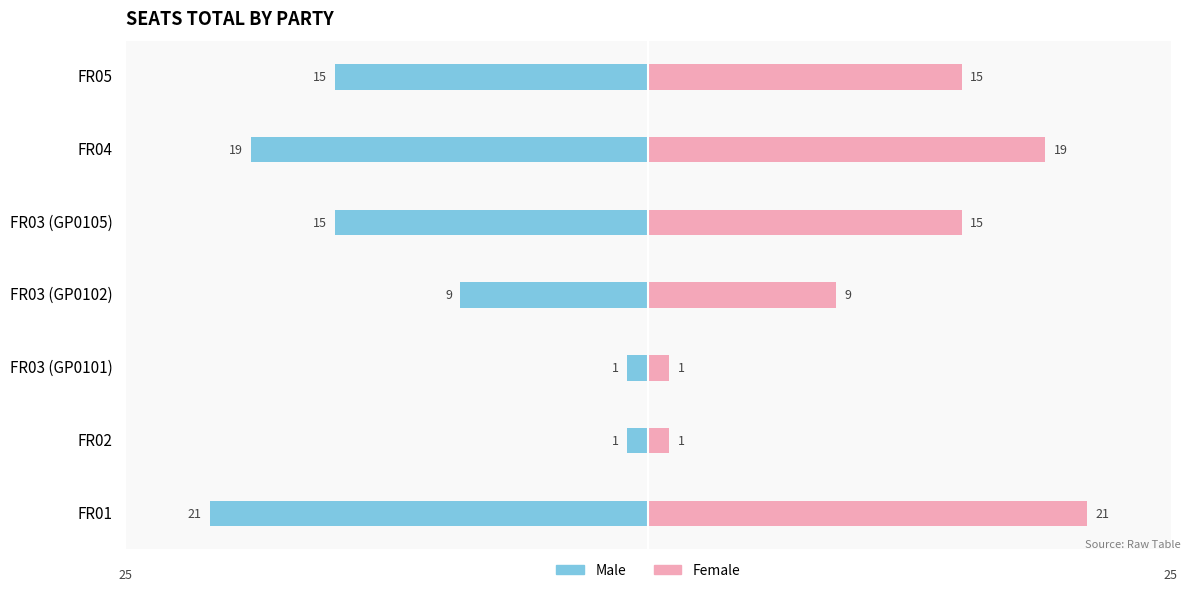

What is the sum of all Male values?

-81